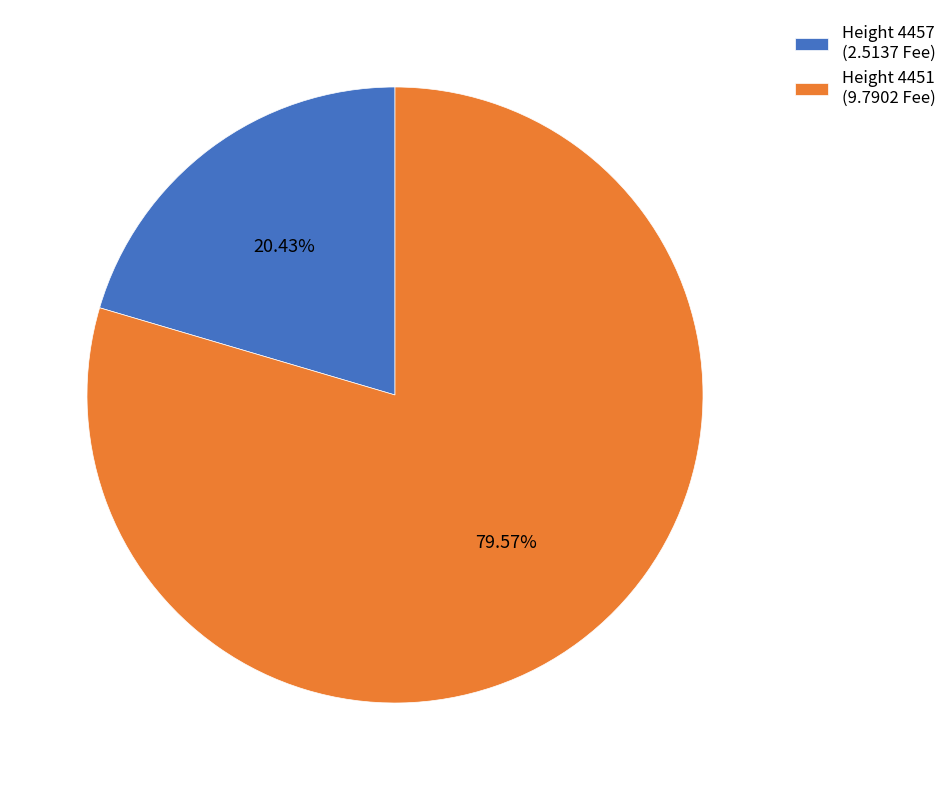

Does any single category account for the majority?

Yes